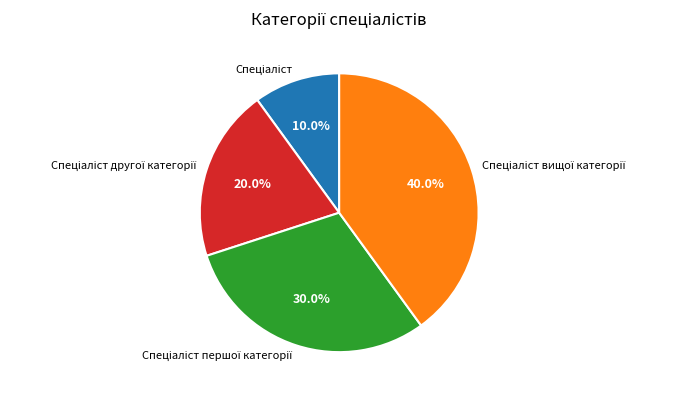

Does any single category account for the majority?

No